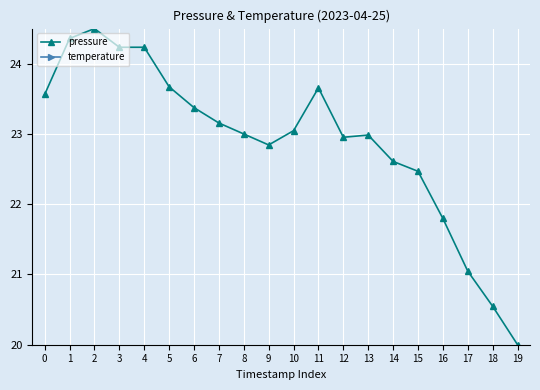

What is the difference between the maximum and minimum values in the pressure series?

4.5